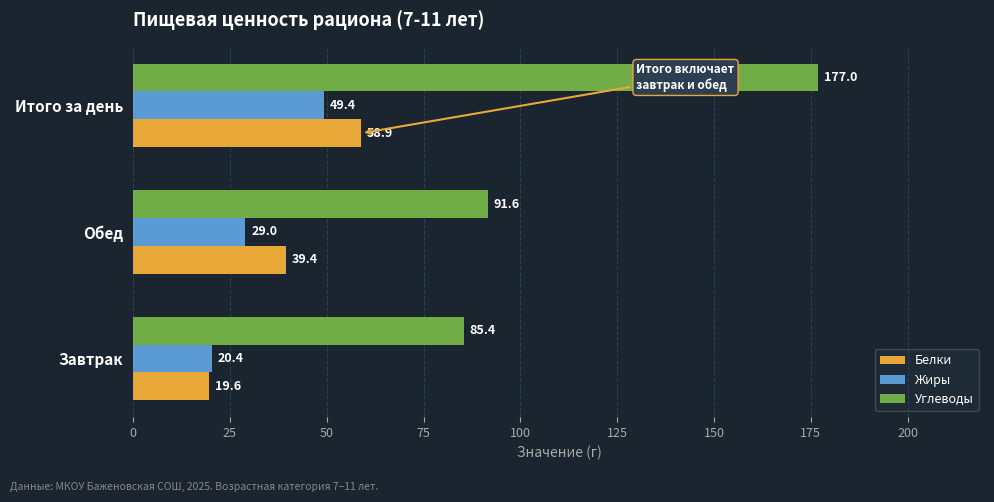

Which series changed the most between Завтрак and Итого за день?

Углеводы